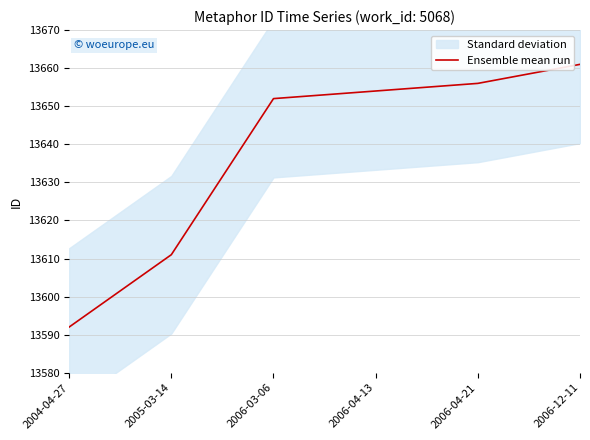

What is the label of the 2nd point from the right?

2006-04-21